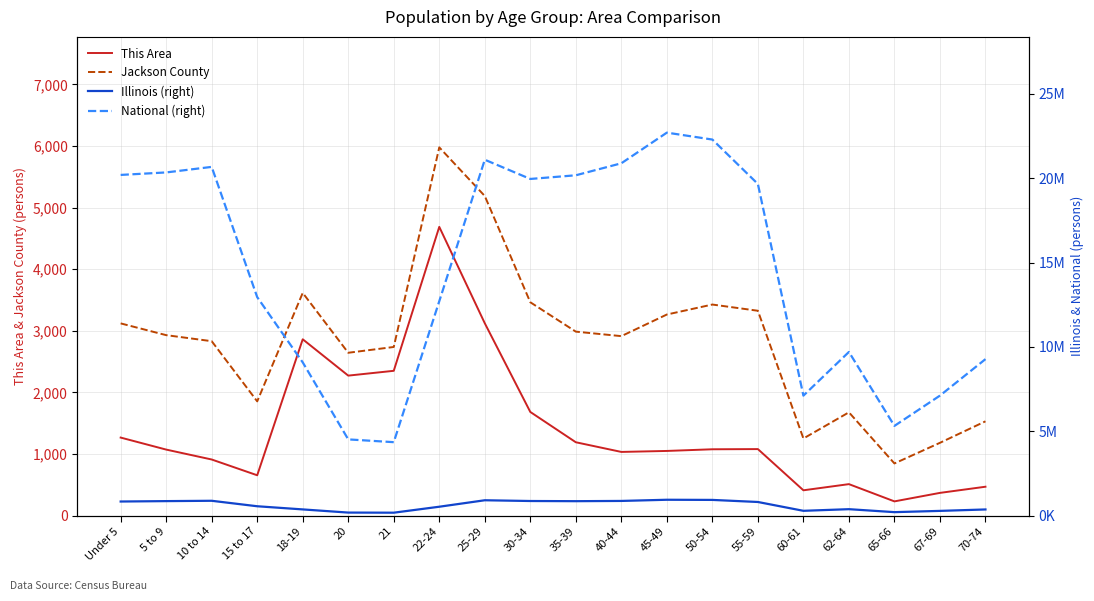

How many values in the Jackson County series exceed 2930?

9